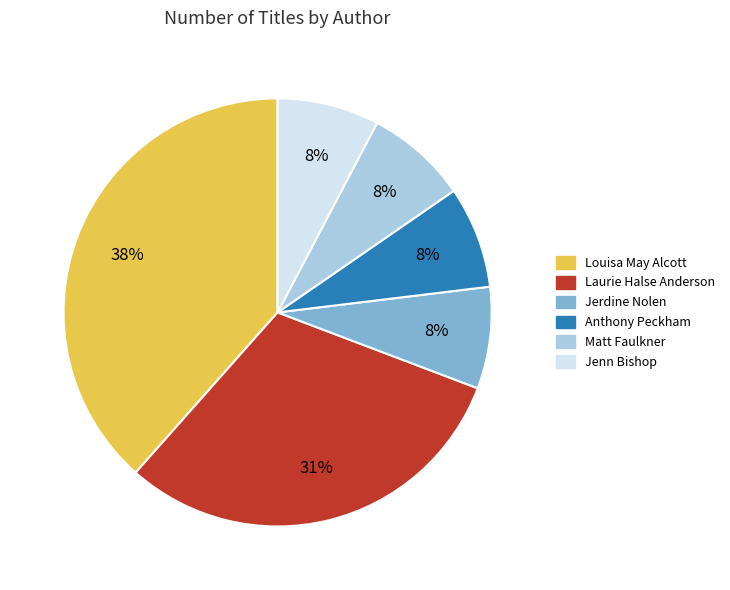

To the nearest percent, what portion does Anthony Peckham represent?

8%